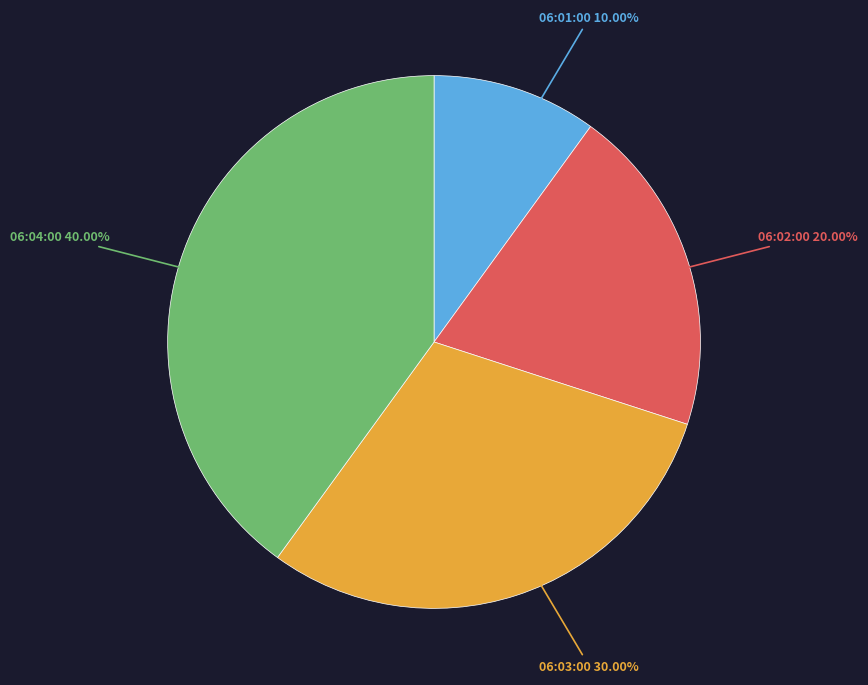

Which slice is the largest?

06:04:00